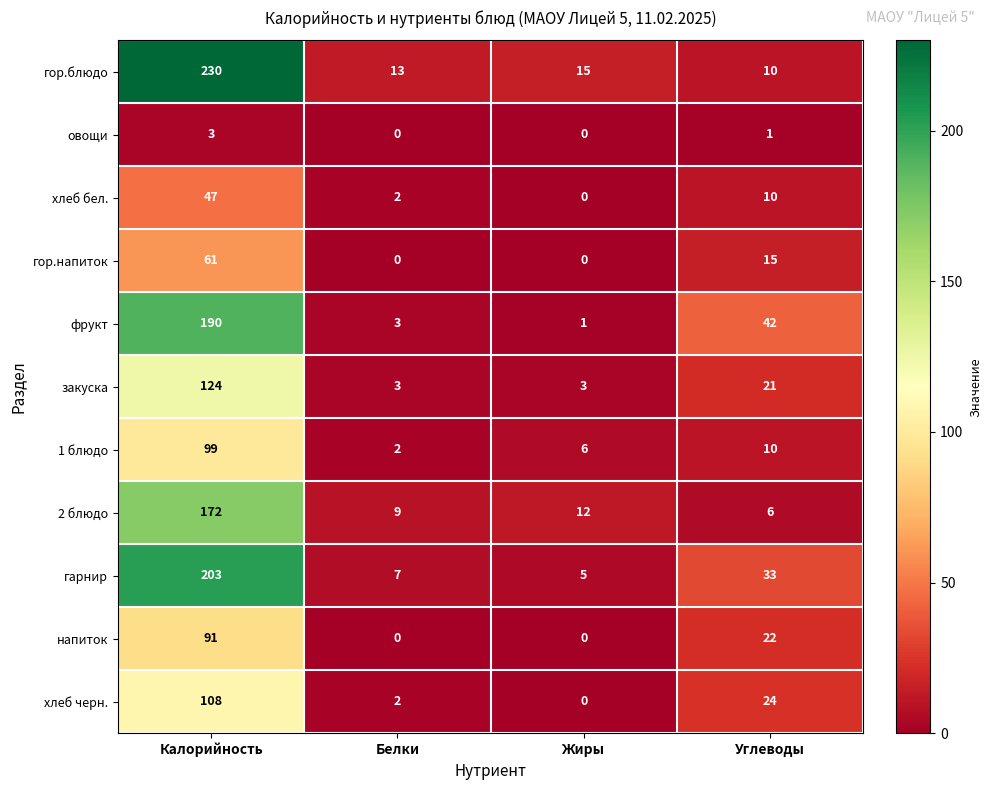

Is it true that закуска equals 3 at Белки?

True